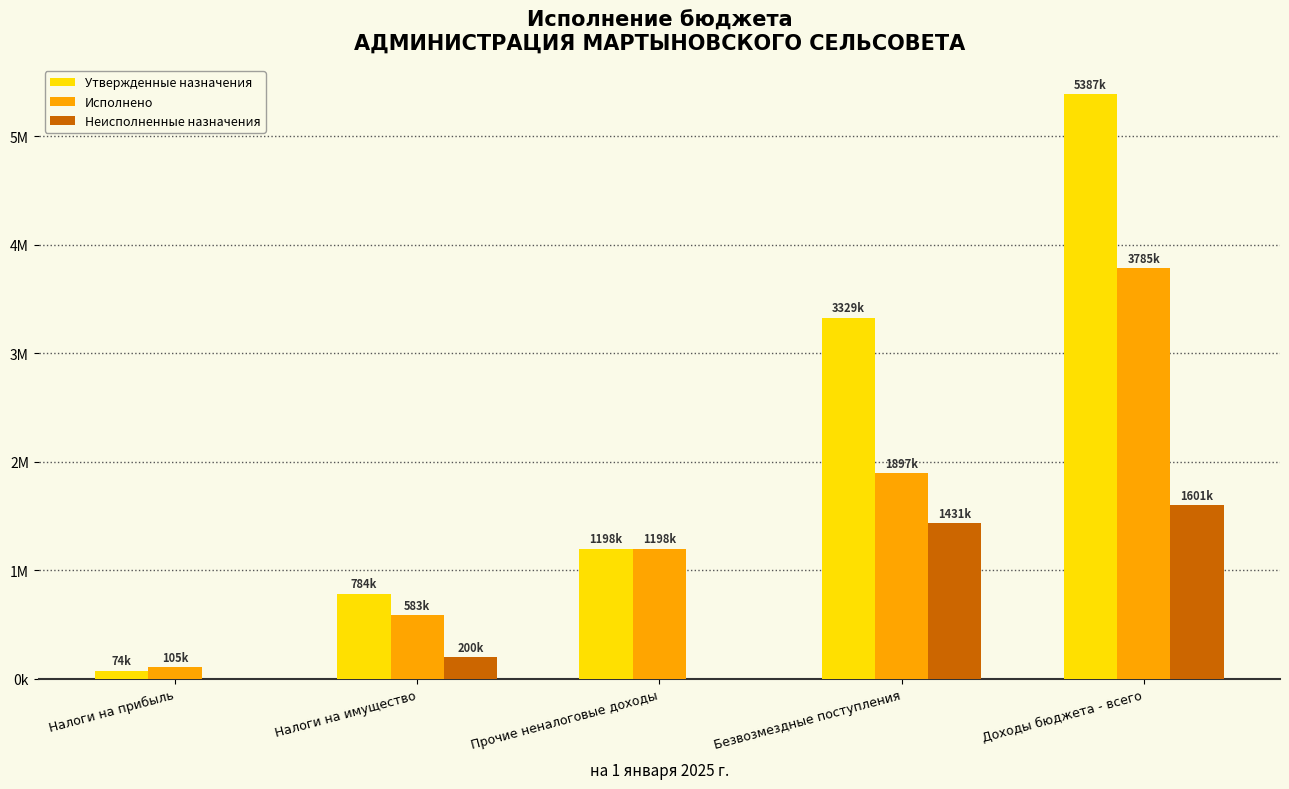

Which series has the widest spread of values?

Утвержденные назначения